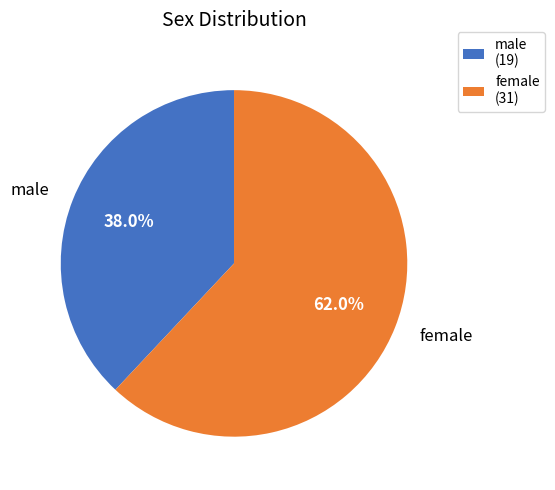

To the nearest percent, what is the difference between the largest and smallest slice percentages?

24%